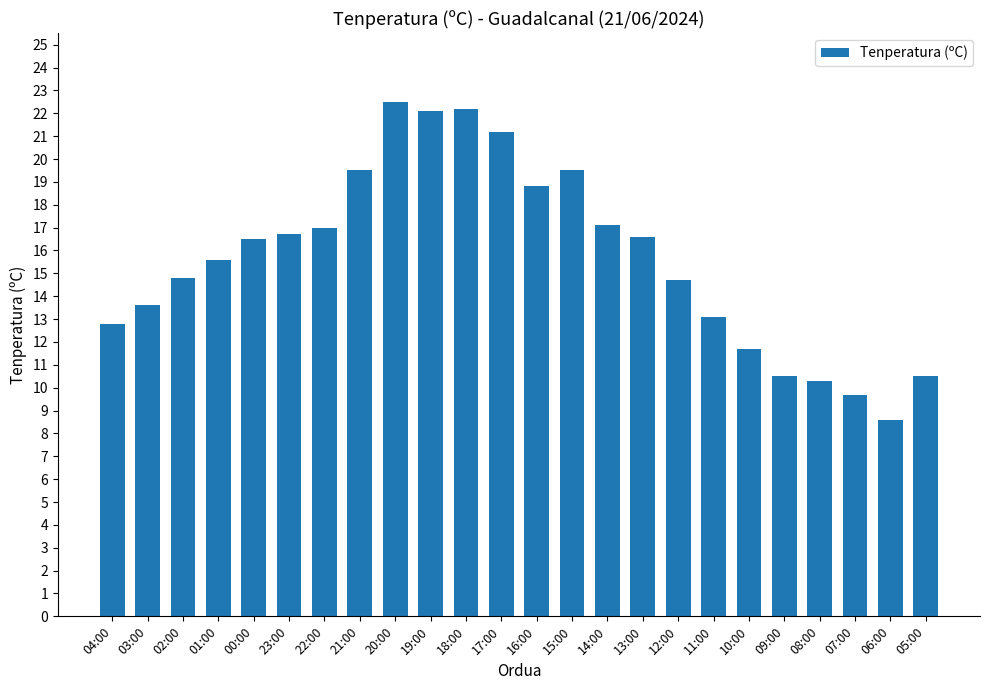

What is the greatest value displayed?

22.5